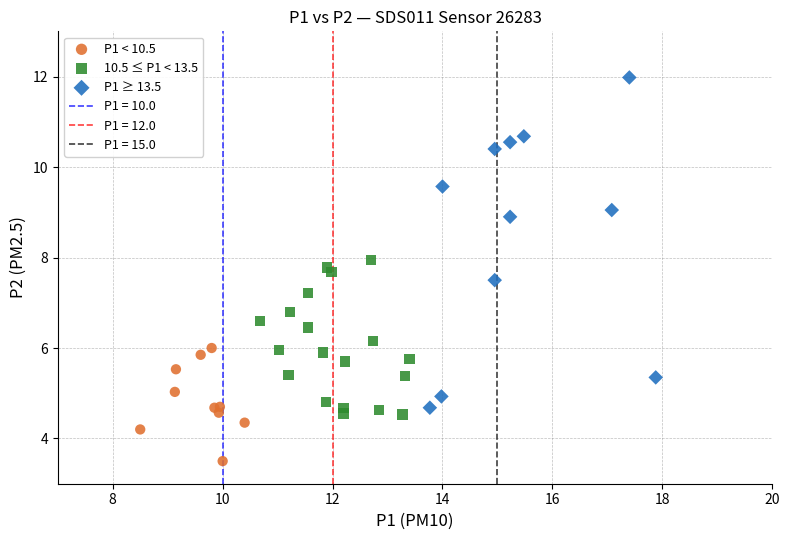

Which series contains the highest Y value?

P1 ≥ 13.5